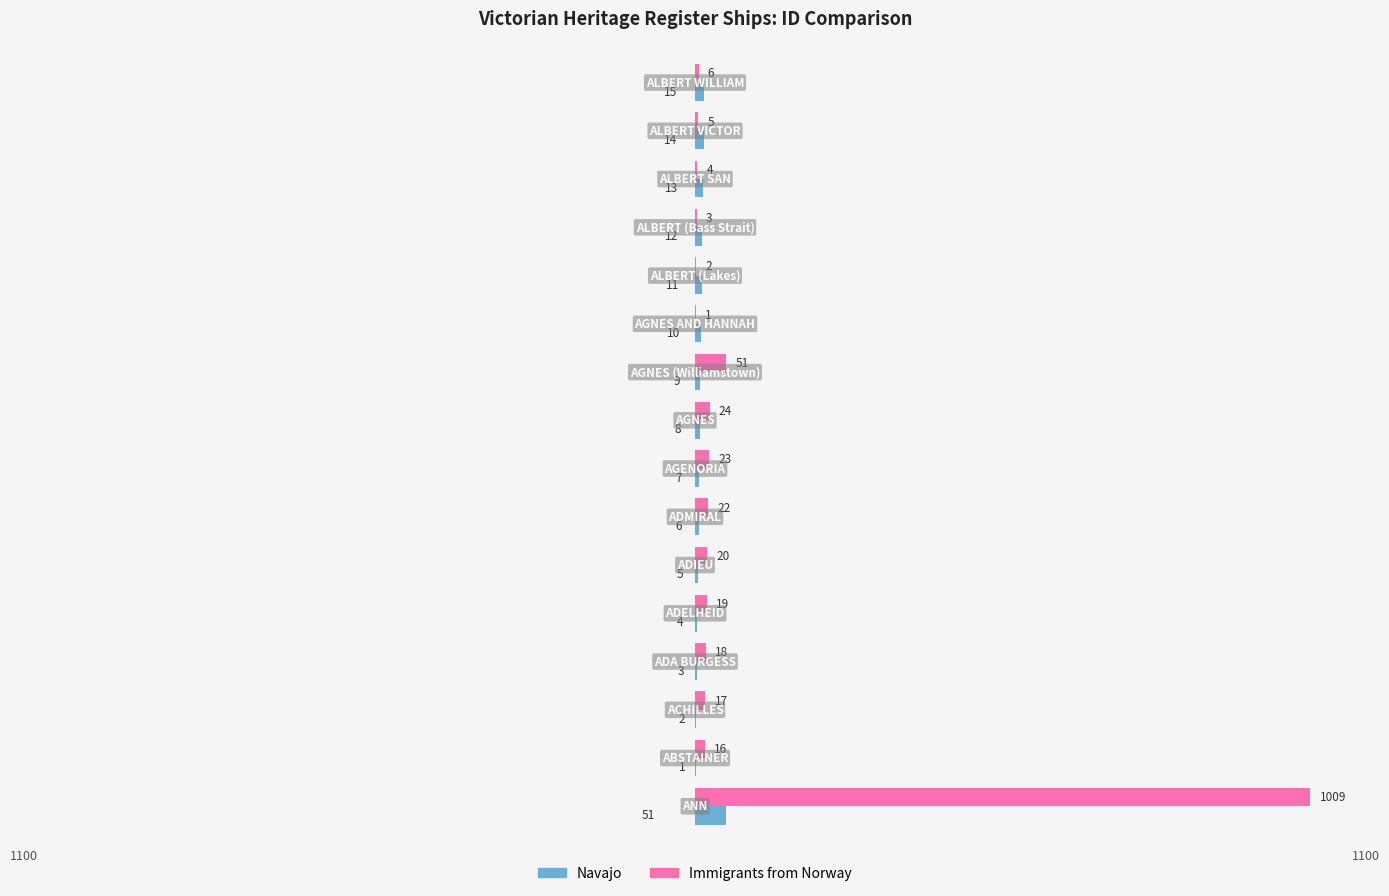

How many data points does each series have?

16